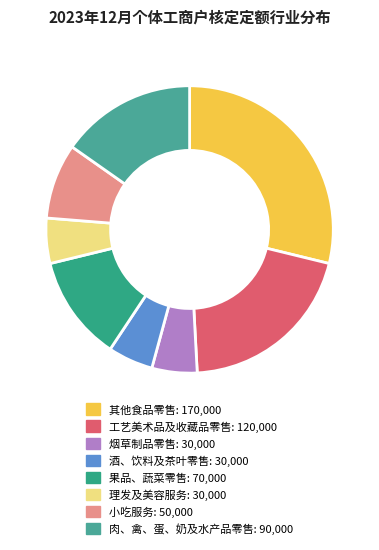

To the nearest percent, what is the average slice percentage?

12%